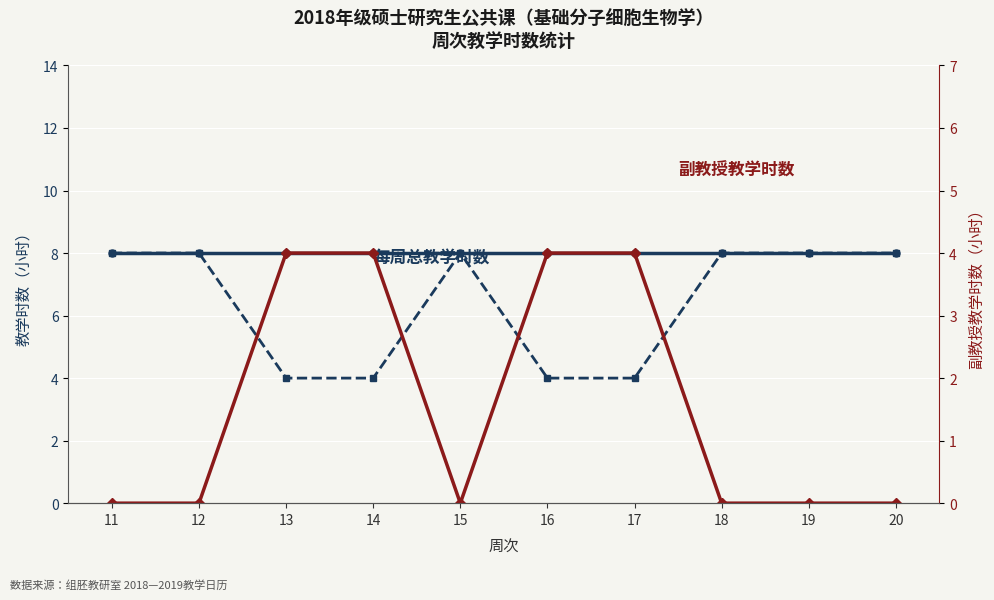

List the series in order of their overall mean, lowest first.

副教授教学时数, 教授教学时数, 每周总教学时数